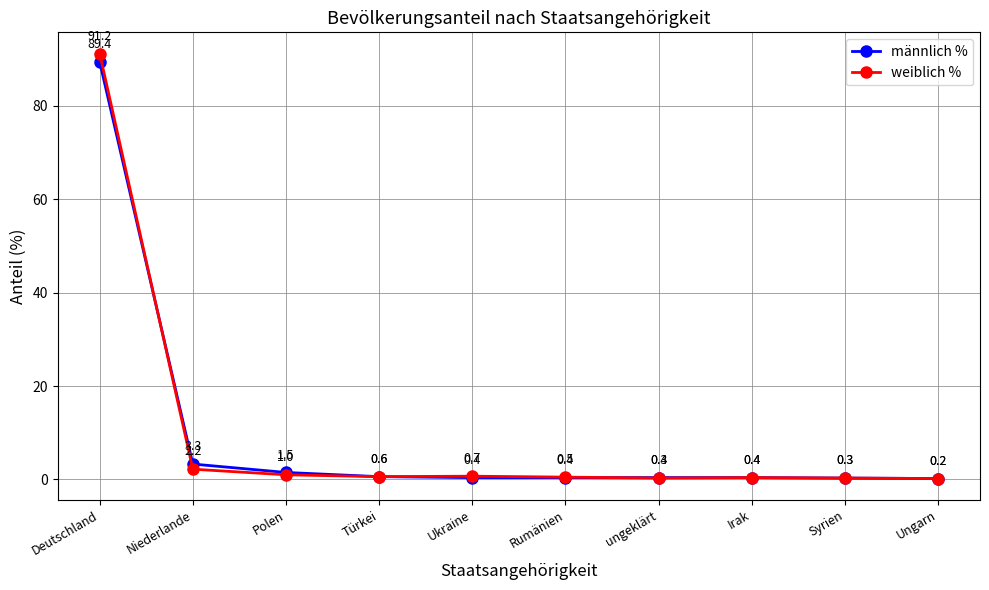

What is the value of the weiblich % point at the 9th from the left?

0.3